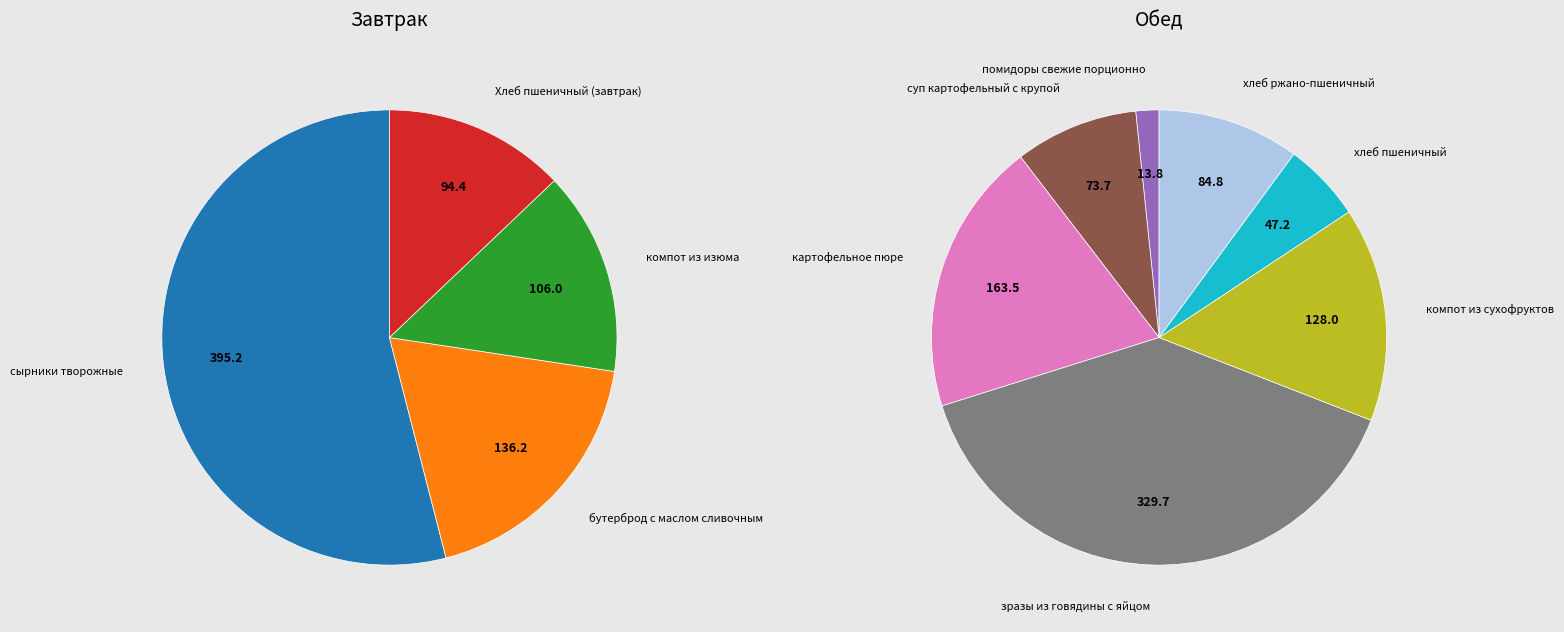

Between сырники творожные and компот из изюма, which is larger?

сырники творожные